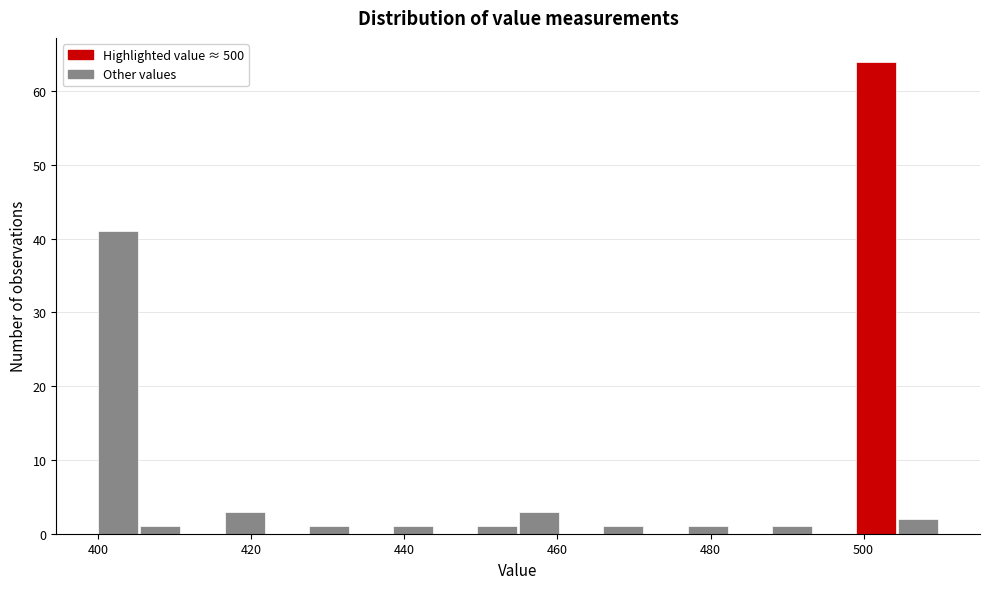

Around what value on the x-axis is the tallest bar? Give the approximate position of its centre, as read against the axis.

502